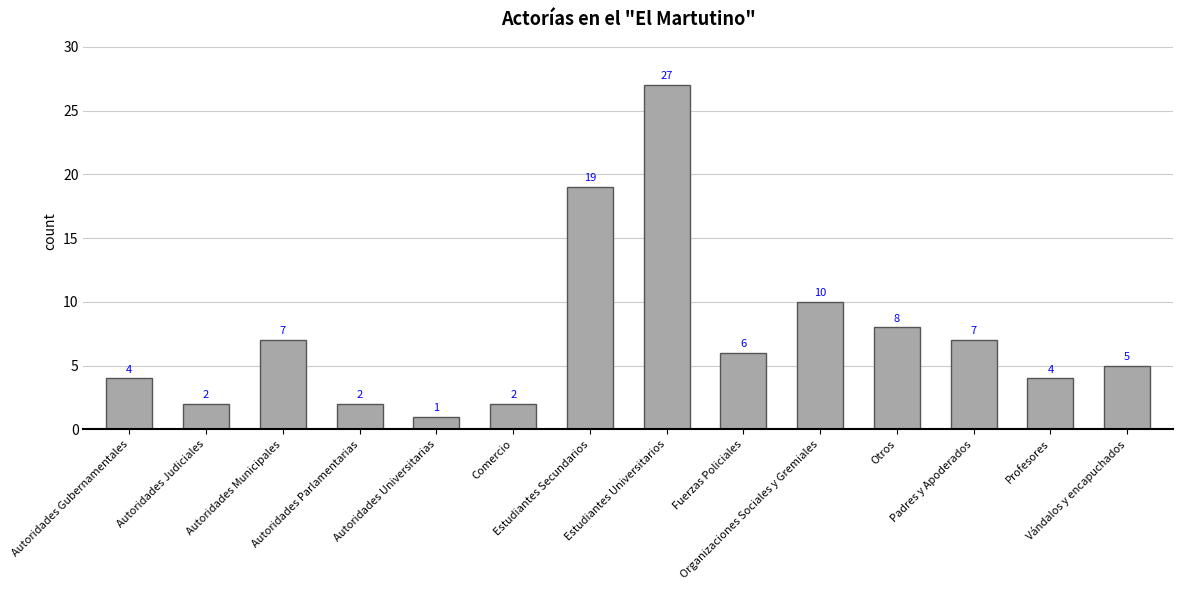

How many data points are less than 6?

7